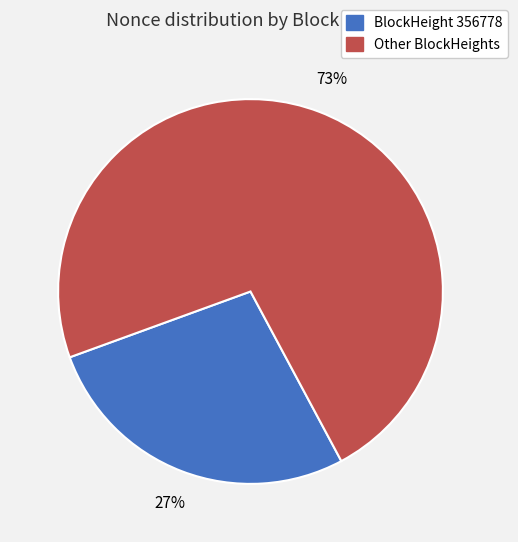

To the nearest percent, what is the average slice percentage?

50%